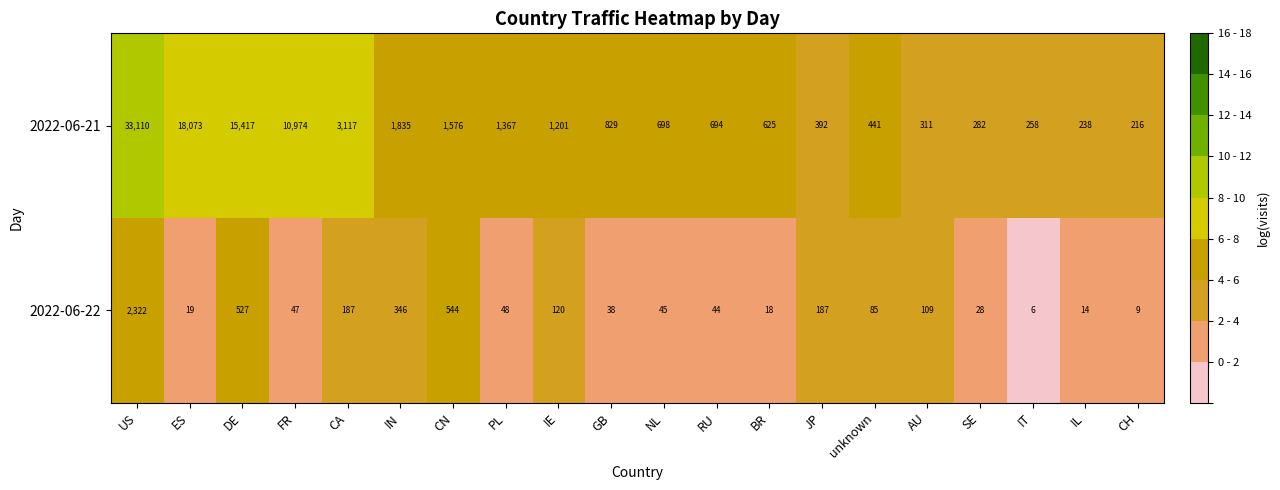

At how many categories does at least one series exceed 6?

20